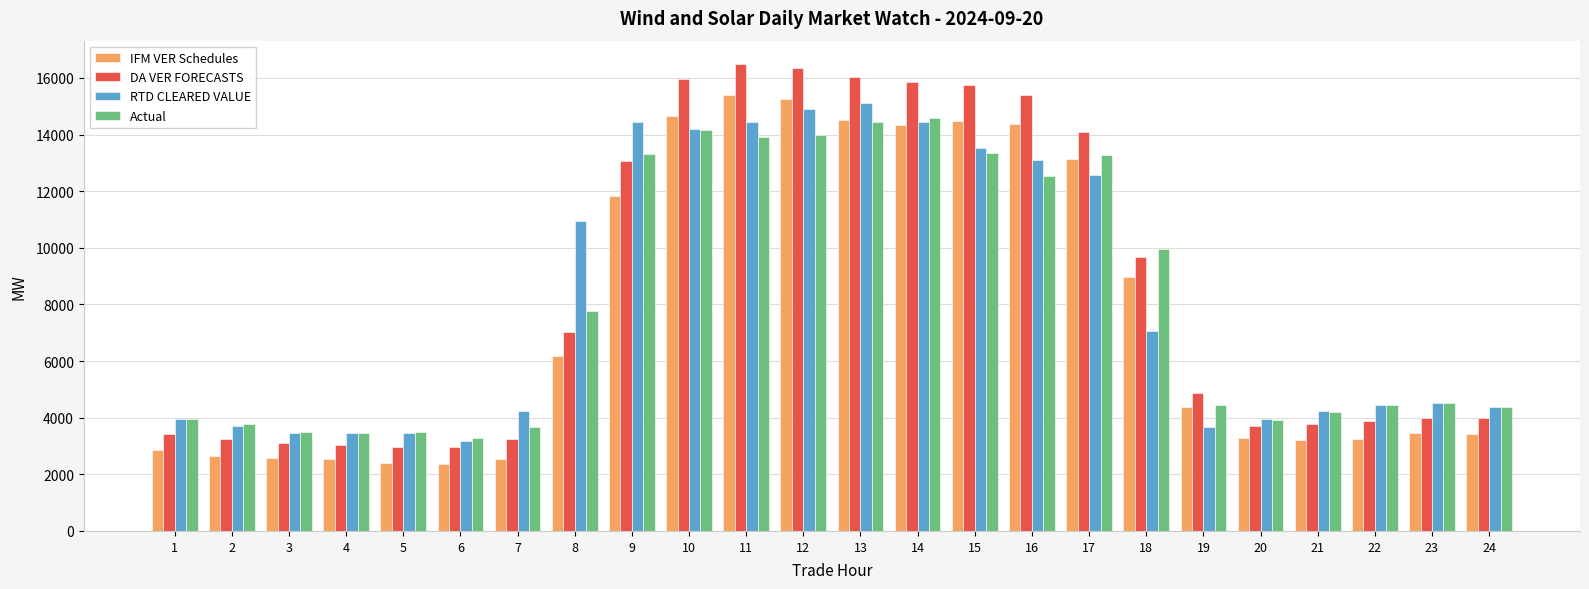

What is the minimum value for RTD CLEARED VALUE?

3190.0